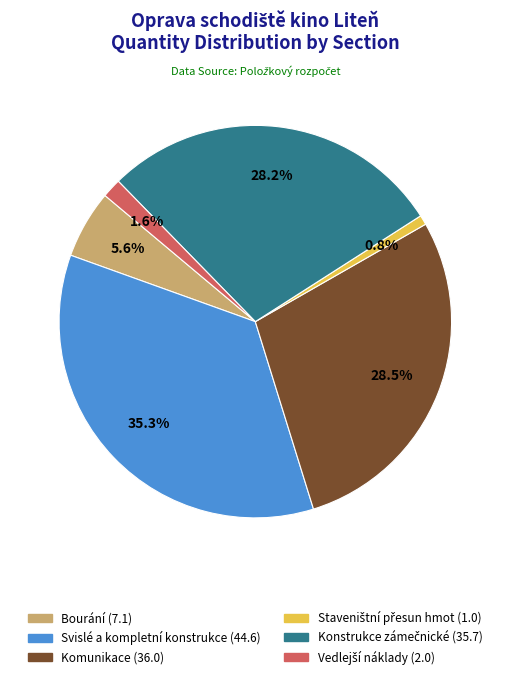

Is there any slice that represents more than half of the pie?

No